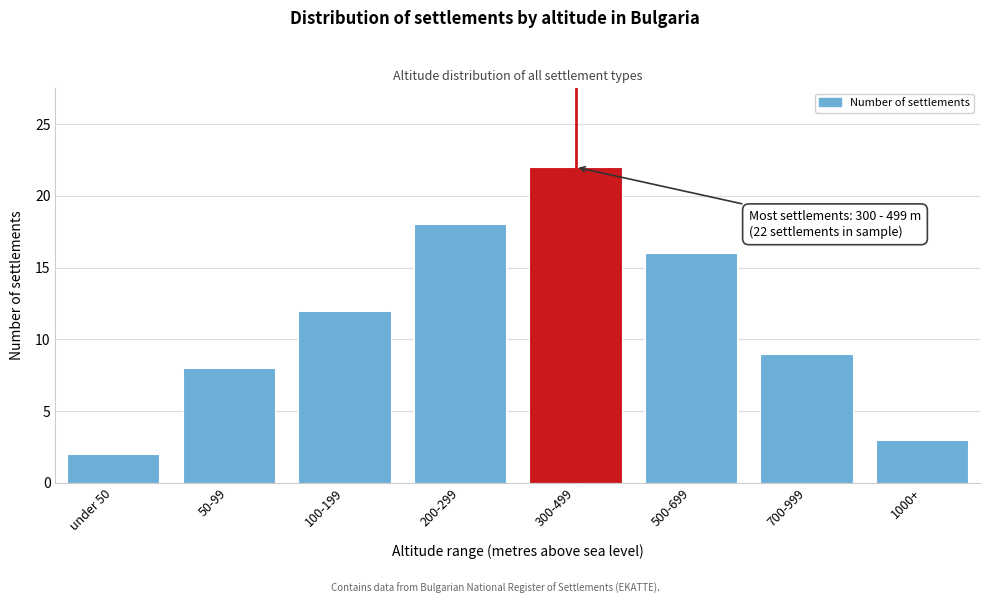

Reading left to right, what are all the values shown in this chart?

2	8	12	18	22	16	9	3